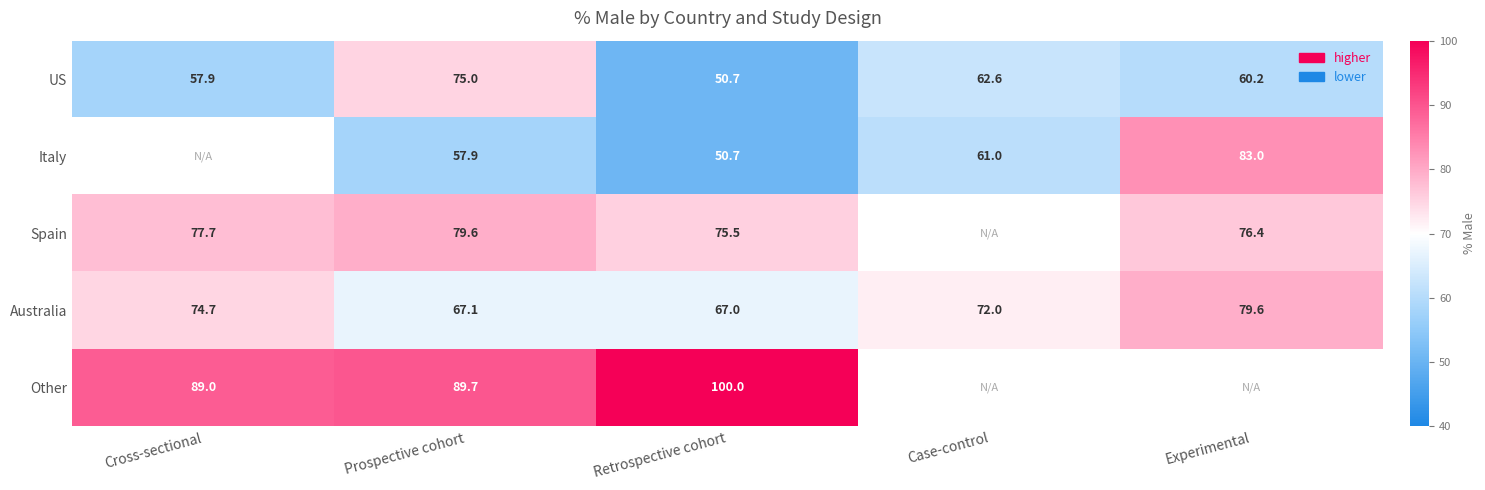

How many distinct data groups are displayed?

5